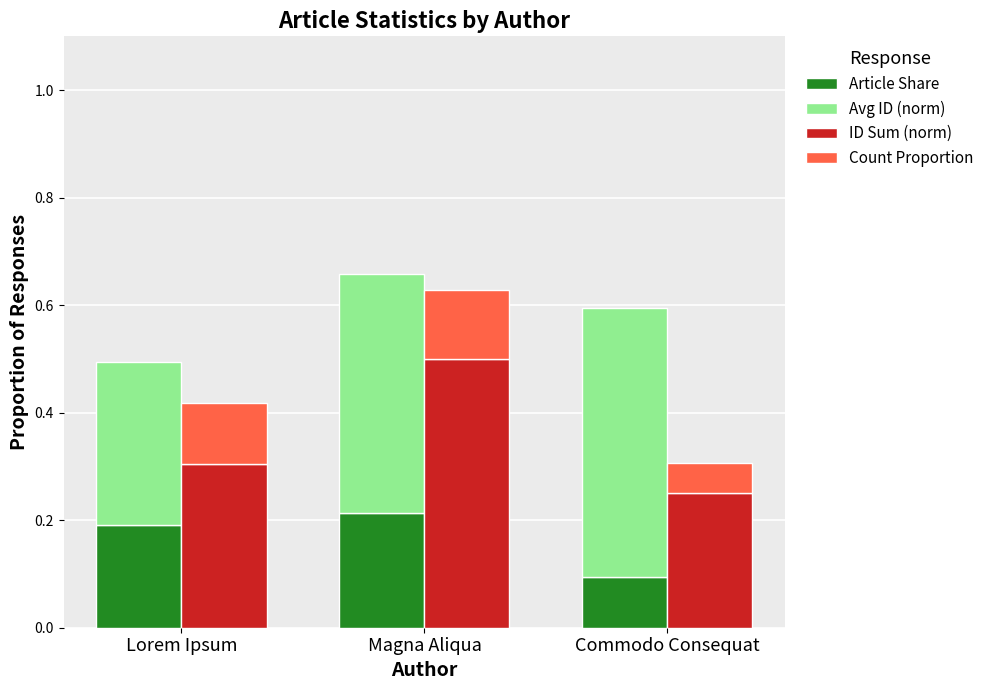

Reading left to right, what are all the values shown in this chart?

Article Share: 0.2	0.2	0.1
Avg ID (norm): 0.3	0.4	0.5
ID Sum (norm): 0.3	0.5	0.2
Count Proportion: 0.1	0.1	0.1